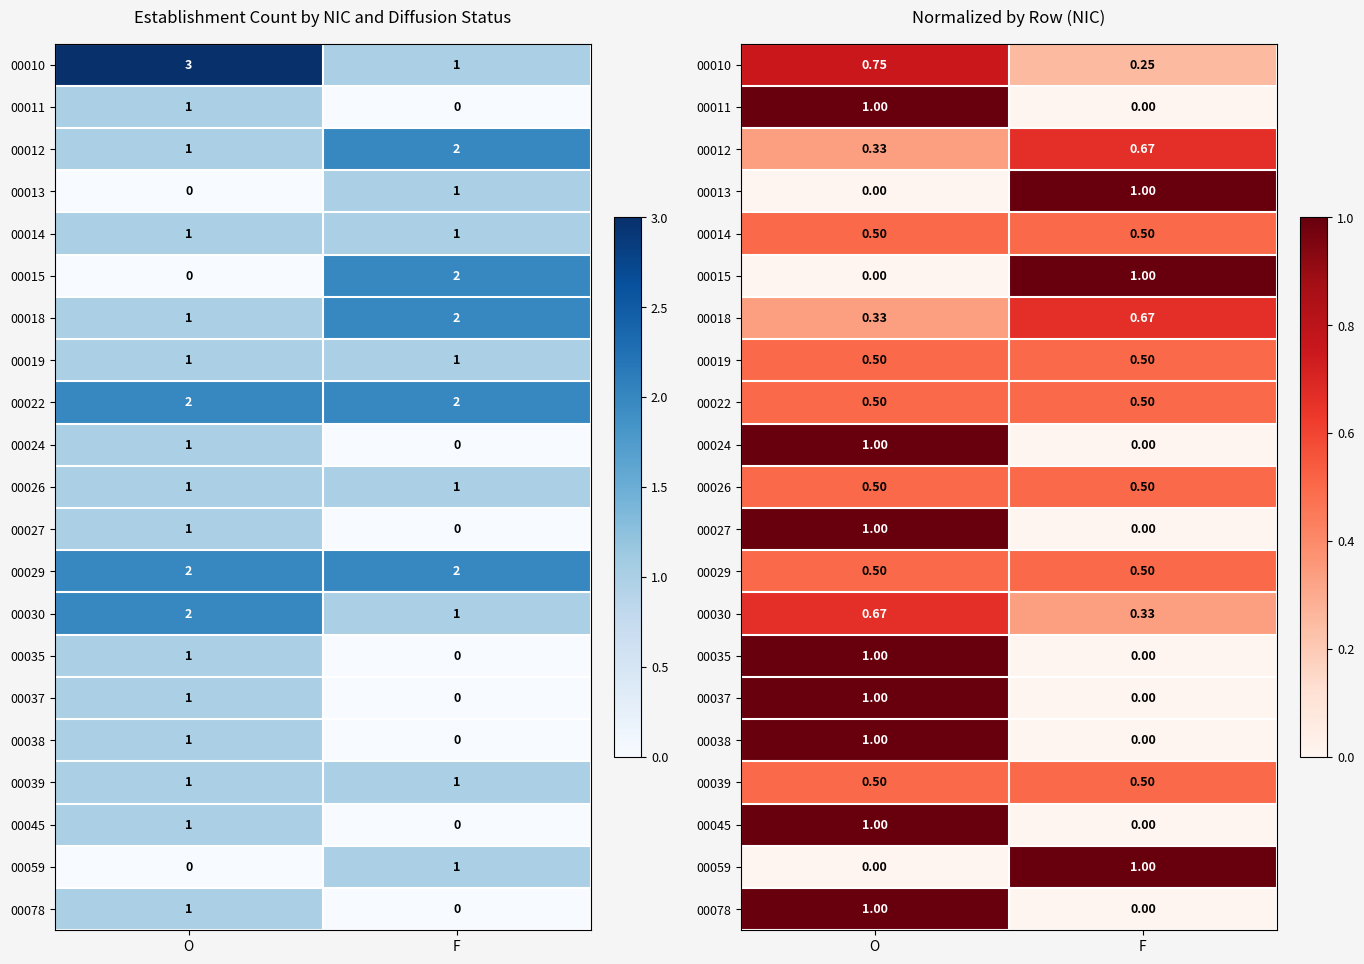

Is the value of 00024 at O greater than the value of 00014 at F?

Yes